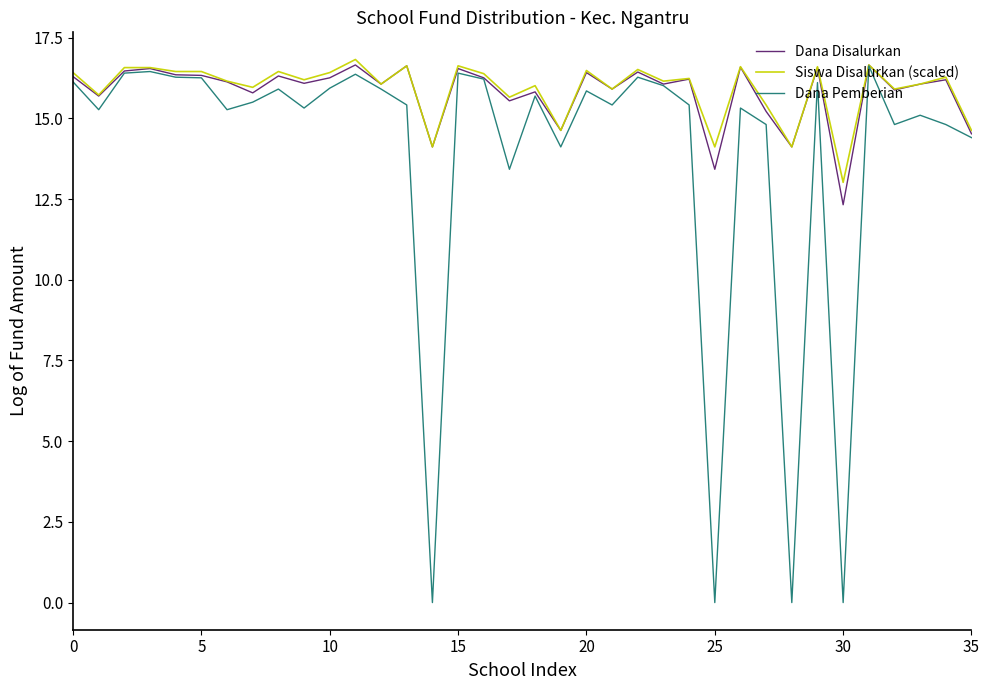

What is the greatest value displayed?

16.8